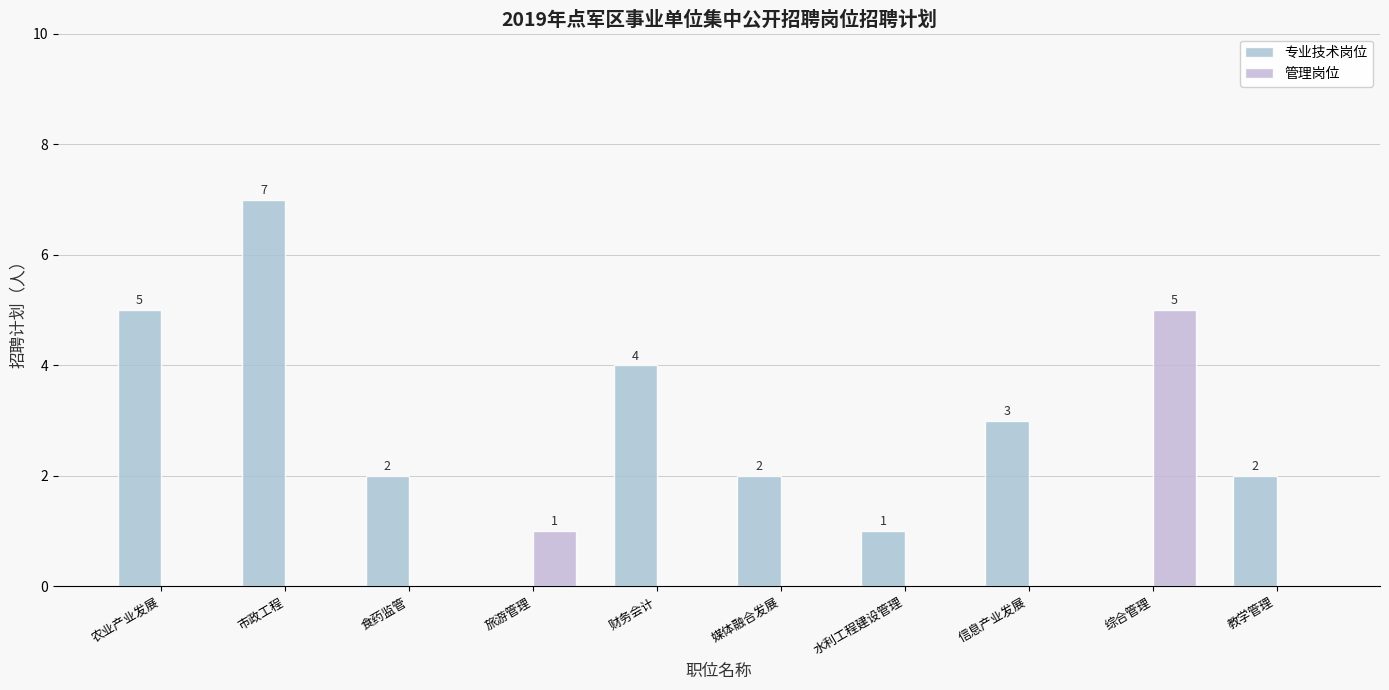

What is the difference between the maximum and minimum values in the 管理岗位 series?

5